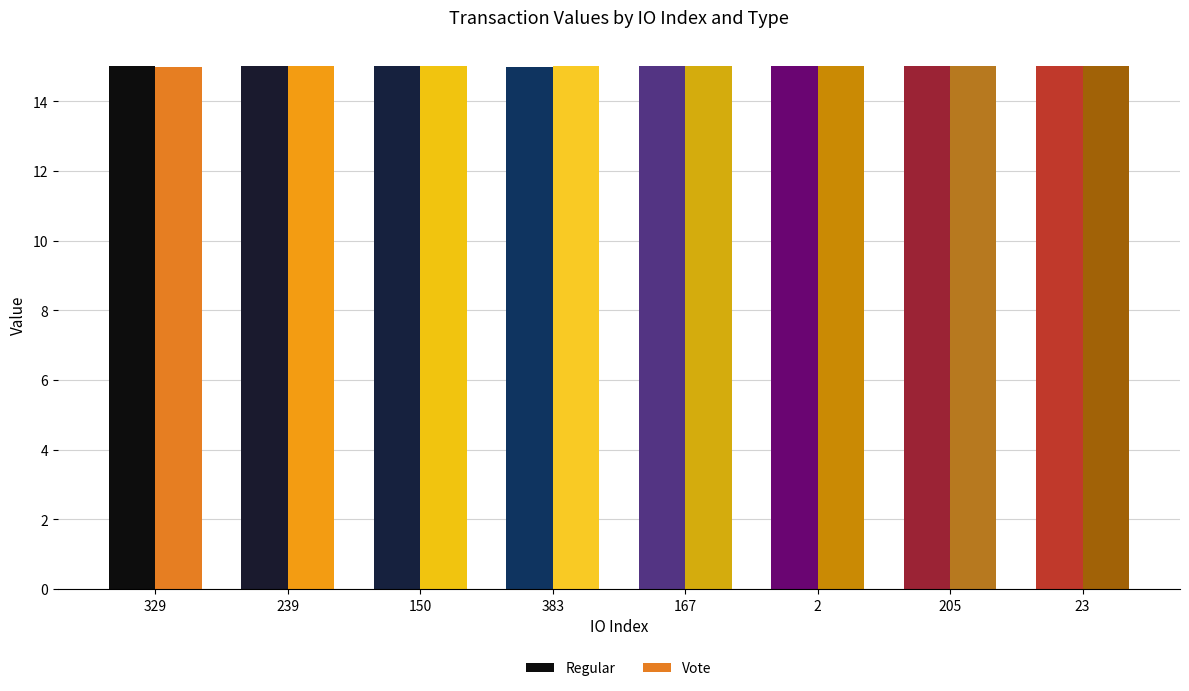

True or false: Vote has a value of 22.2 at 329.

False